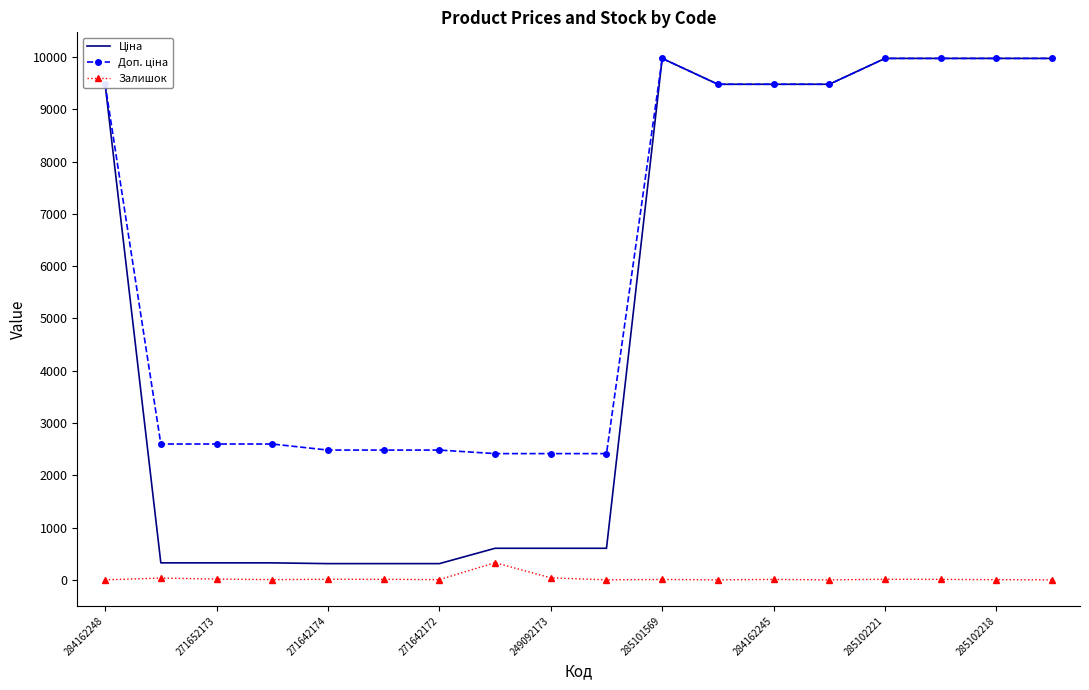

What is the maximum value shown in the chart?

9975.0